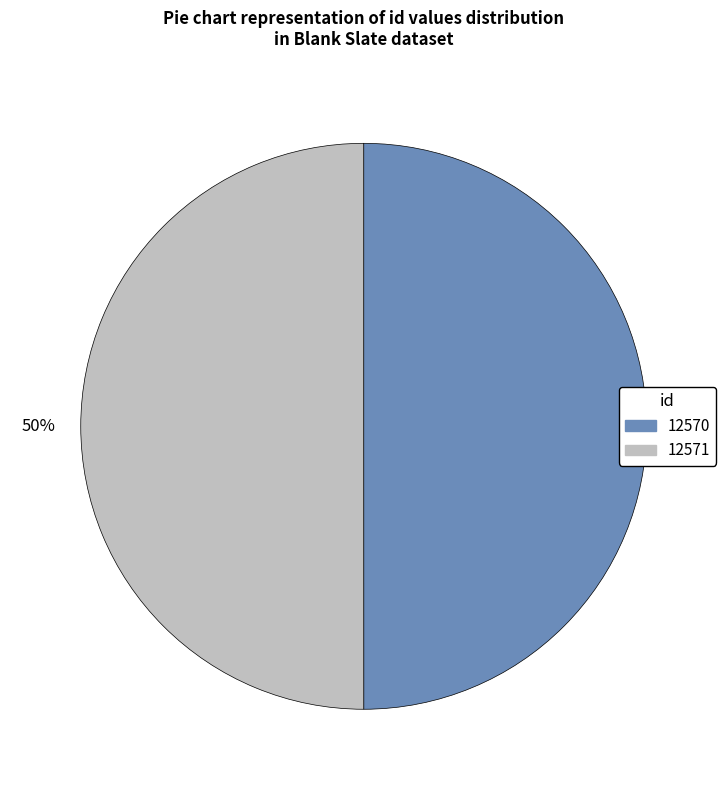

What is the ratio of the value at 12571 to the value at 12570?

1.0